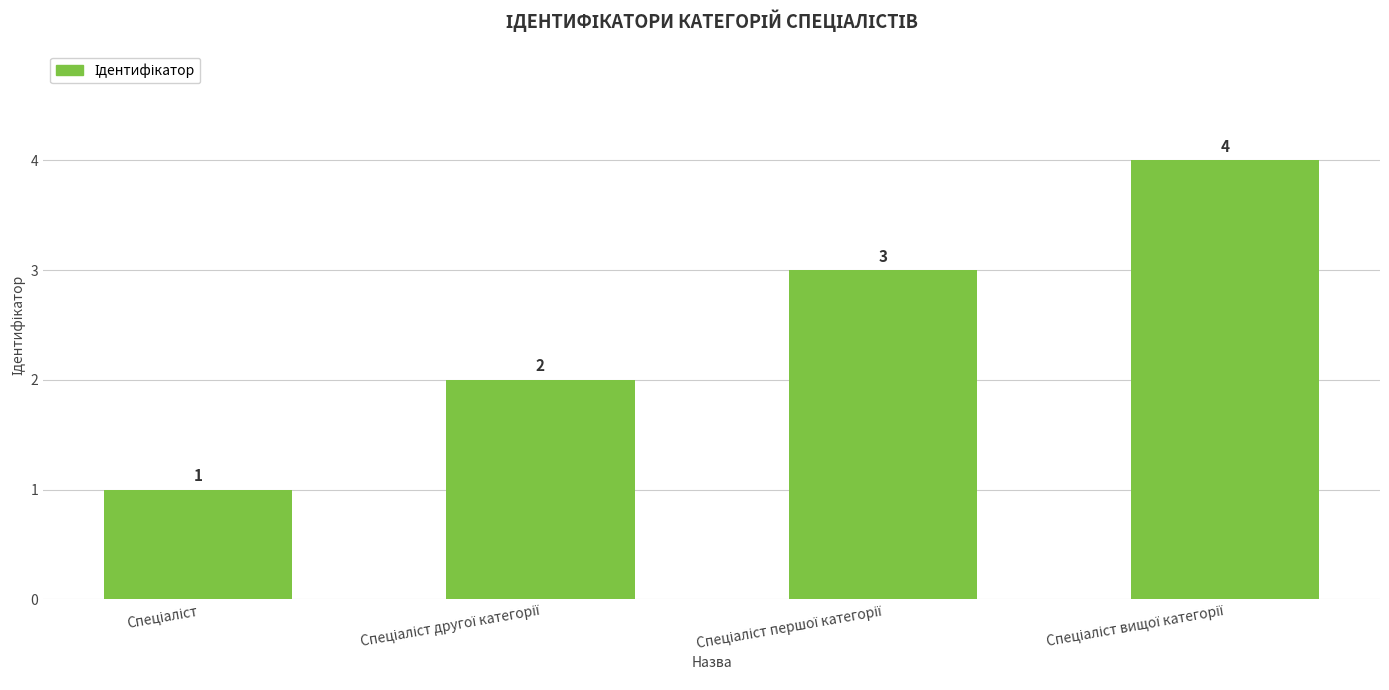

How many bars are there in total?

4